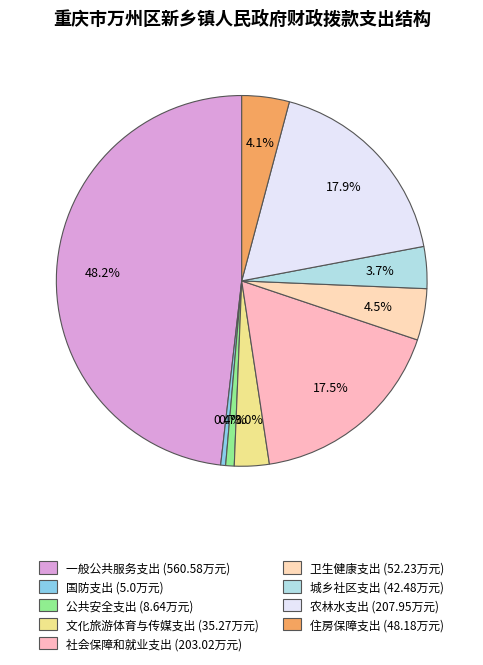

To the nearest percent, what is the difference between the 城乡社区支出 and 卫生健康支出 slice percentages?

1%